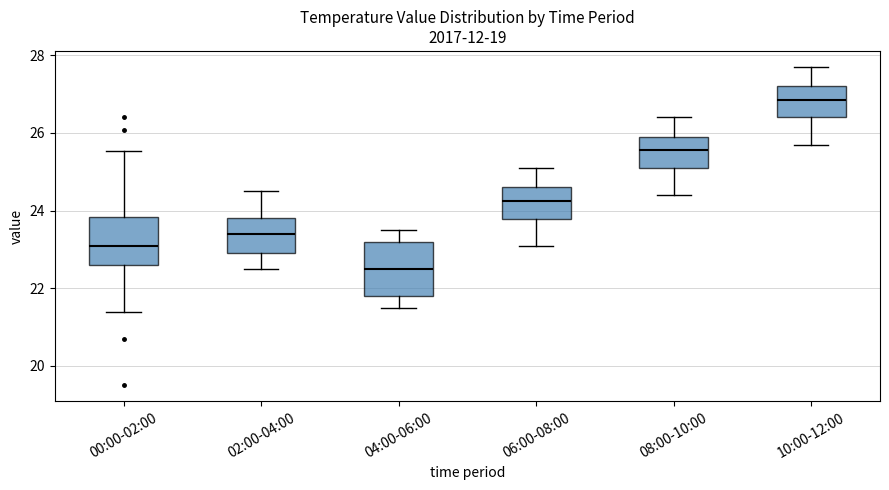

Which box's median line is the lowest?

04:00-06:00